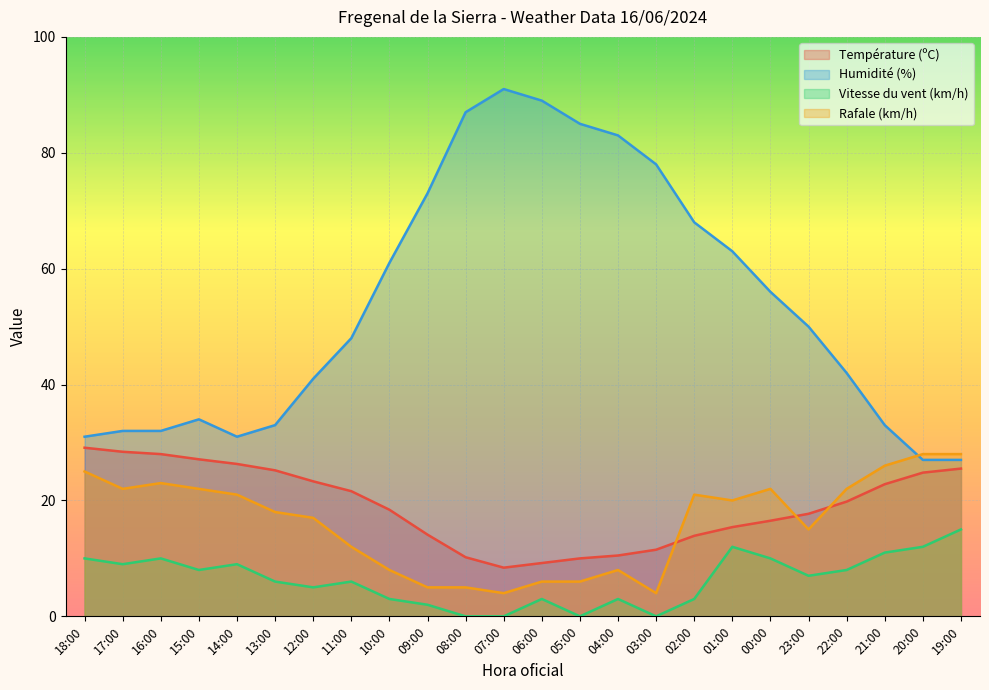

How many values in the Rafale (km/h) series exceed 20?

11